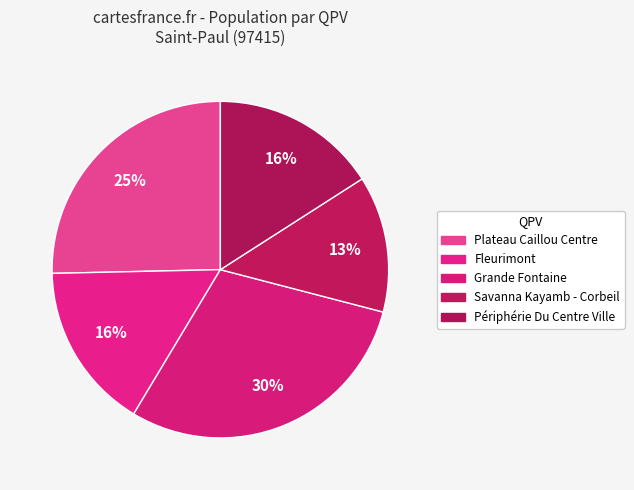

Does Grande Fontaine represent more than half of the total?

No